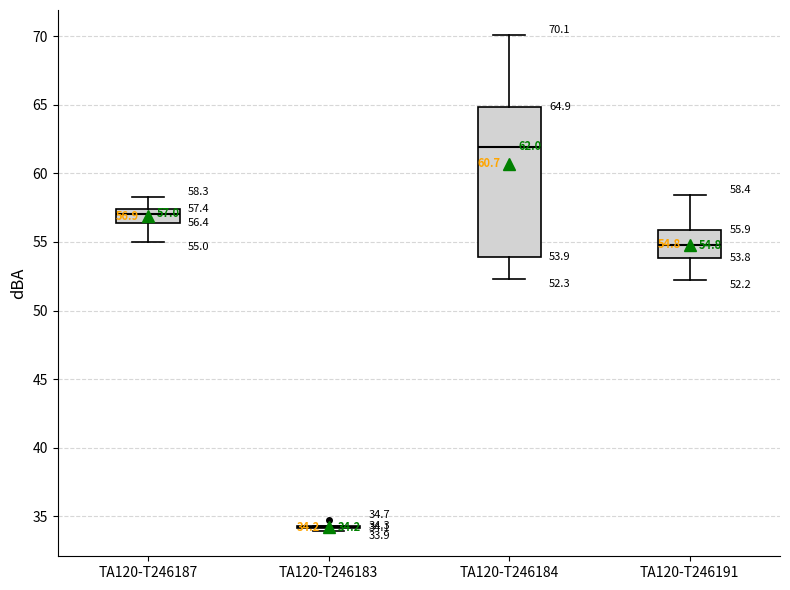

Which box is the tallest, from its lower edge to its upper edge?

TA120-T246184